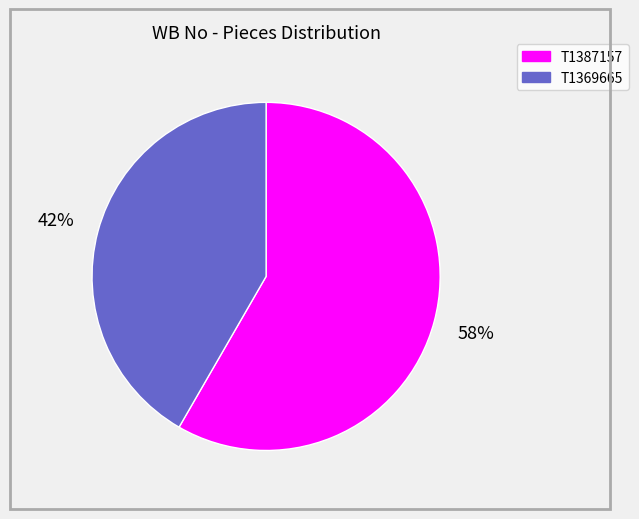

To the nearest percent, what portion does T1387157 represent?

58%